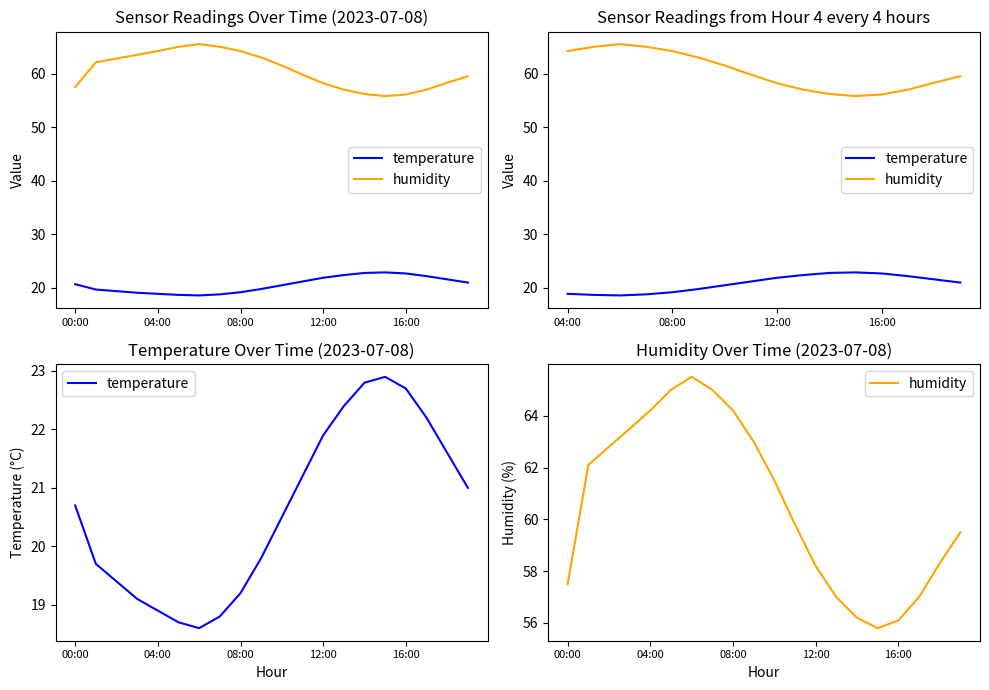

What is the average value of the temperature series?

20.6